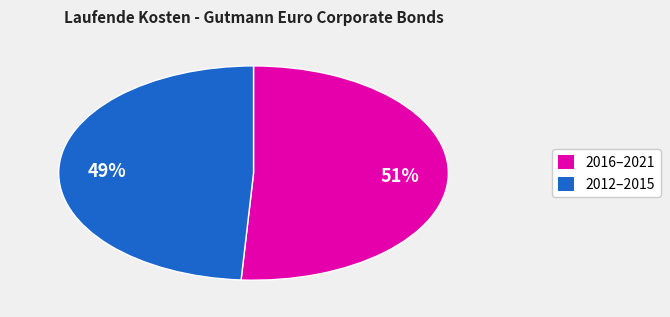

To the nearest percent, what portion does 2012–2015 represent?

49%